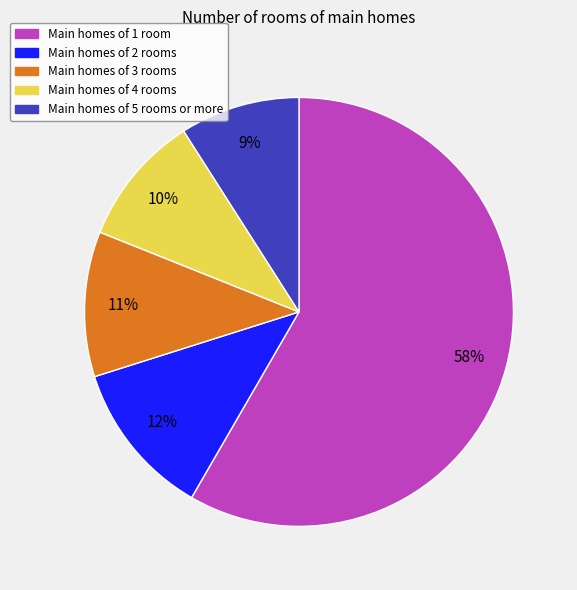

Does any single category account for the majority?

Yes